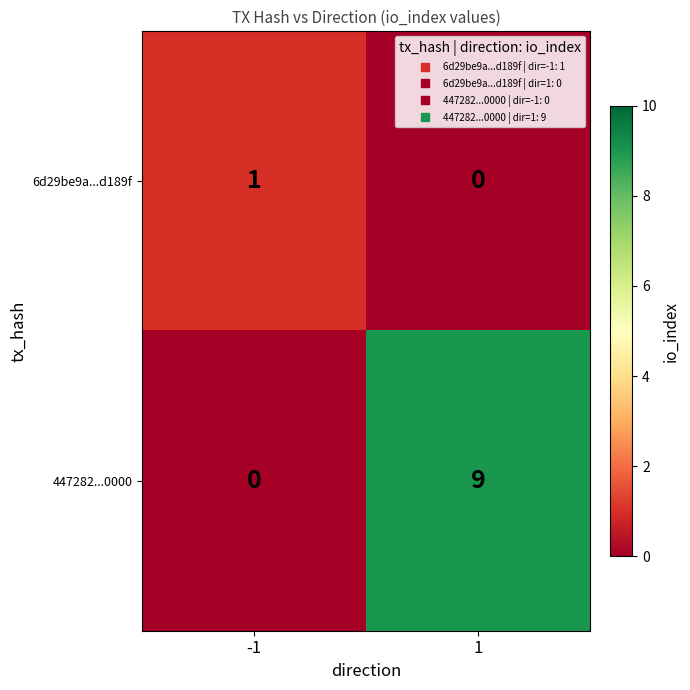

The 6d29be9a...d189f series shows 1 at -1. True or false?

True